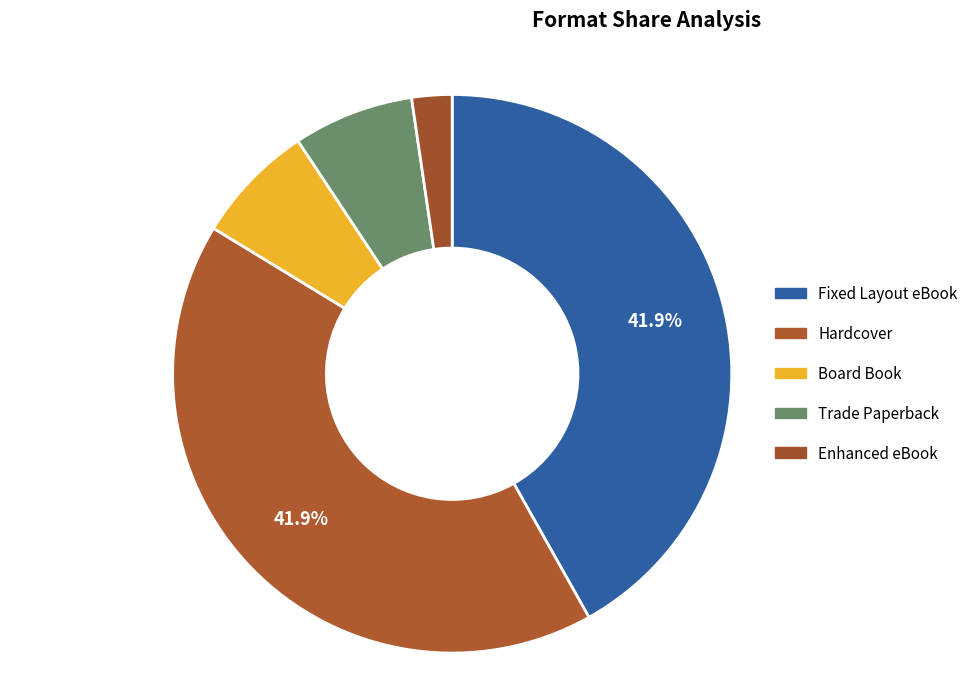

What is the largest slice in the pie chart?

Fixed Layout eBook